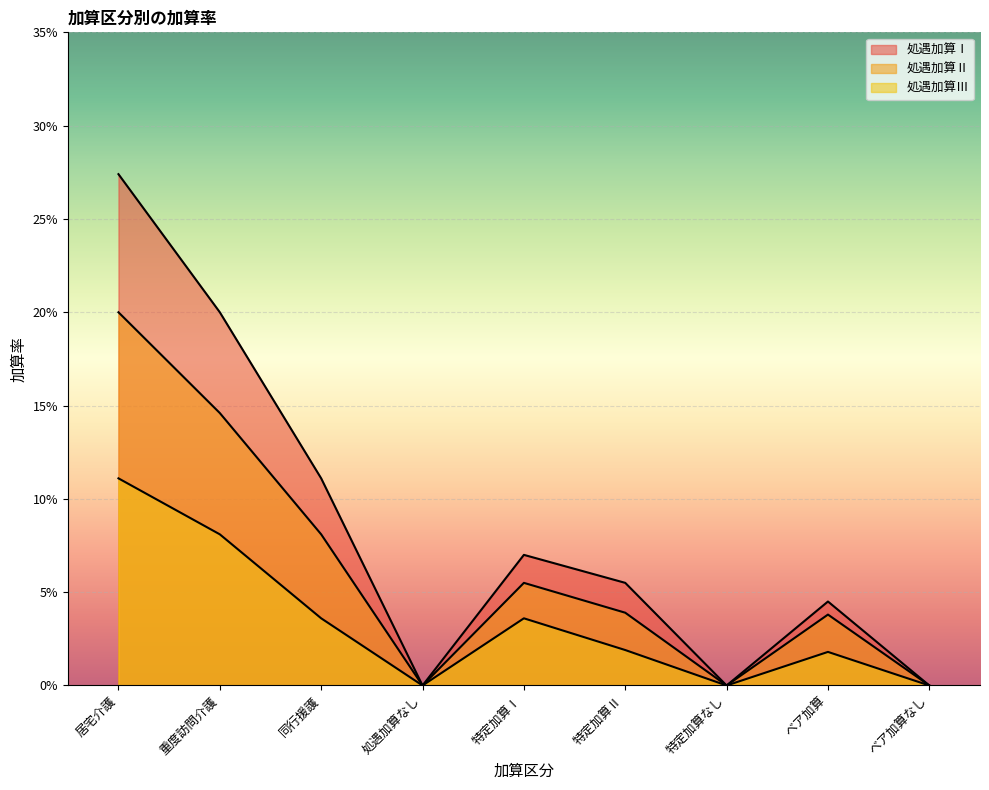

The 処遇加算Ⅰ series shows 0.1 at 居宅介護. True or false?

False